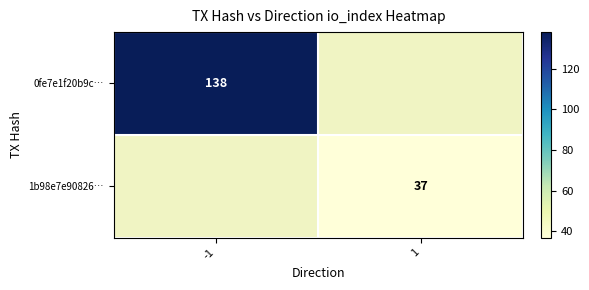

At how many categories does at least one series exceed 71?

1